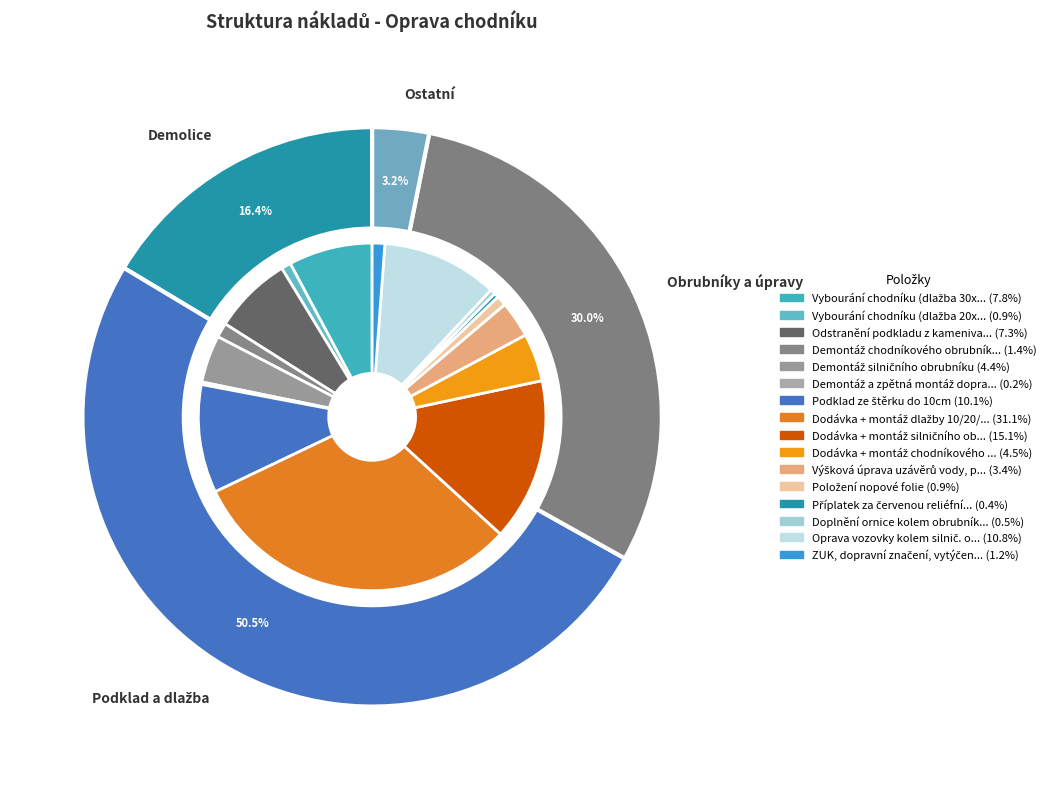

To the nearest percent, what is the difference between the Dodávka + montáž chodníkového obrubníku and Odstranění podkladu z kameniva do 10cm slice percentages?

3%